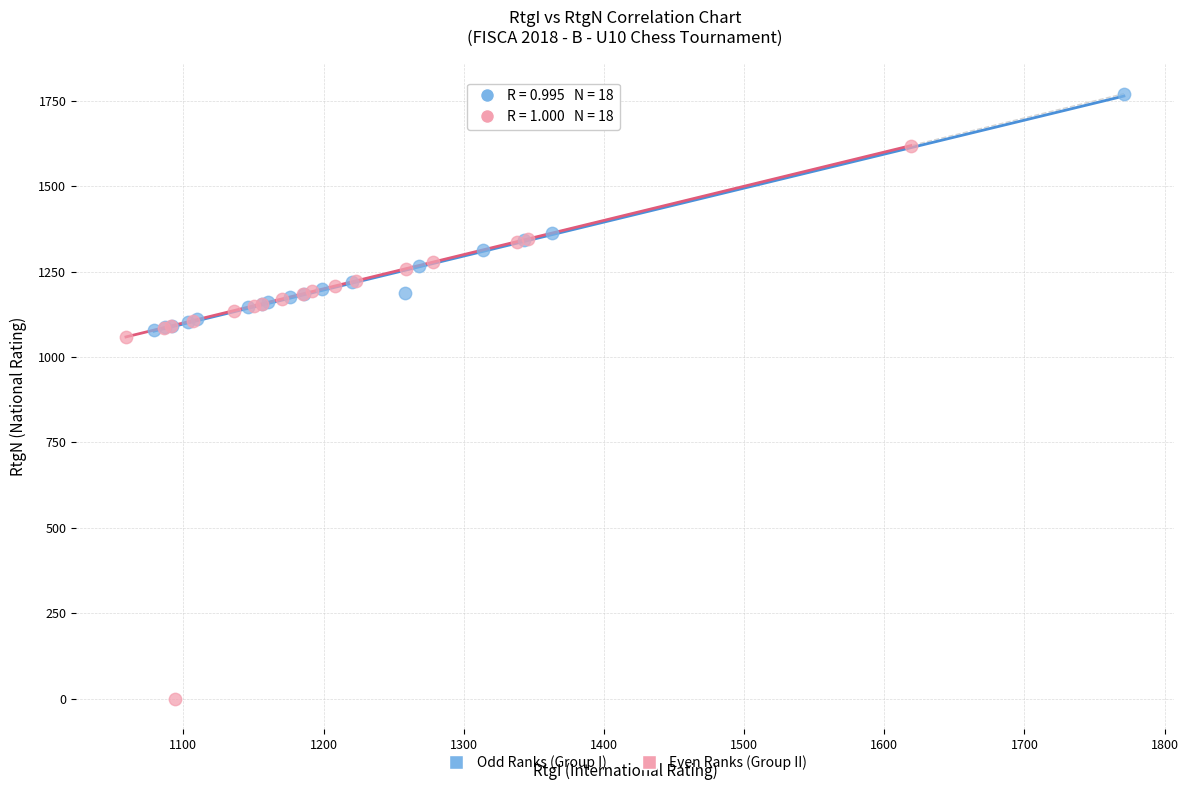

Which series contains the highest Y value?

Odd Ranks (Group I)